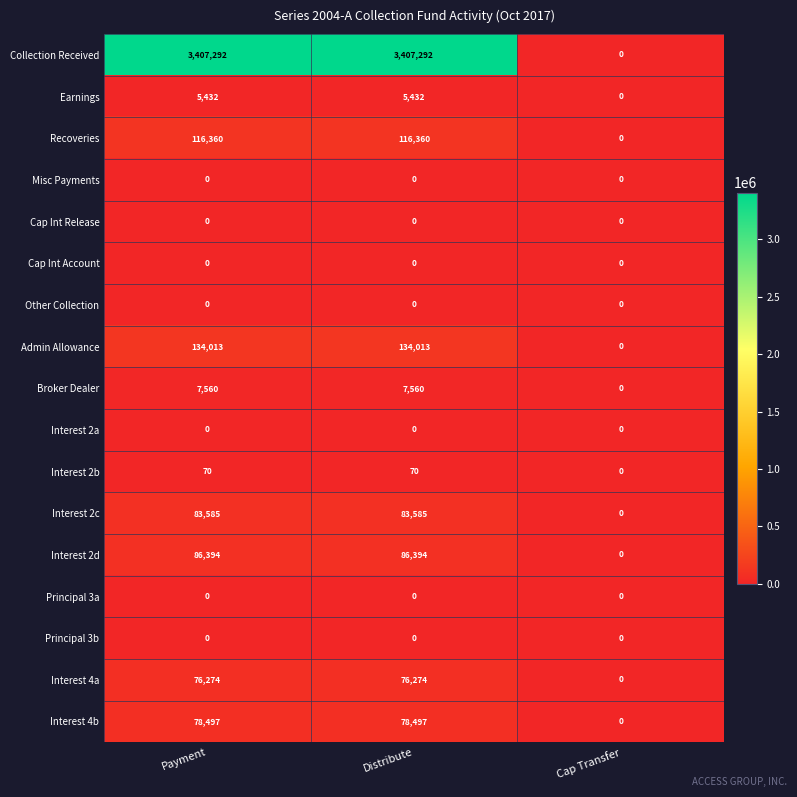

How many Recoveries values are between 0 and 116360?

3